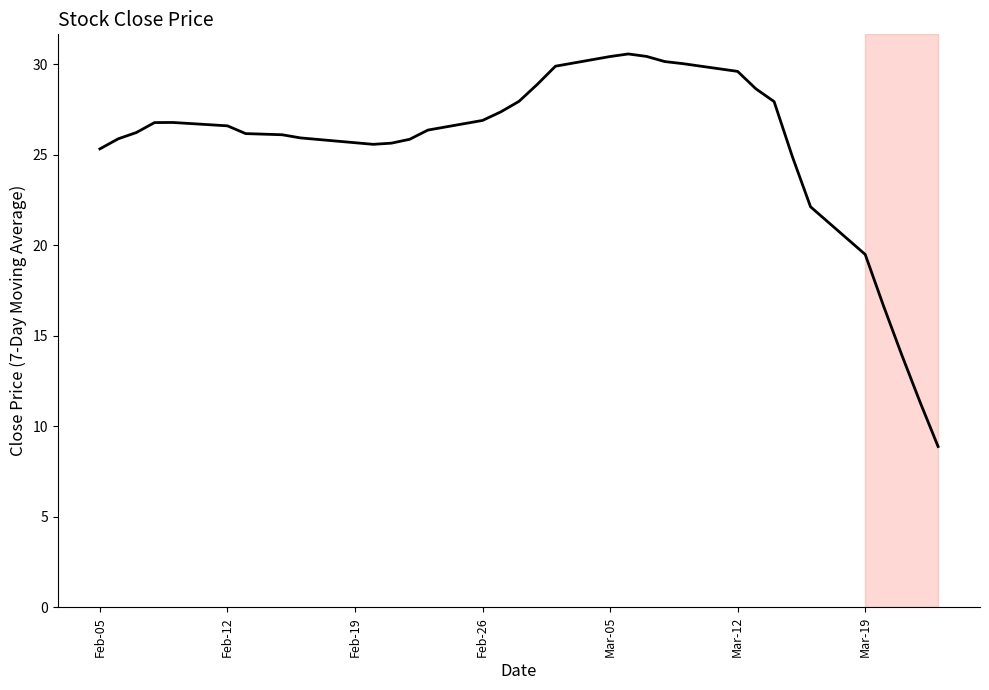

Is it true that the value at Feb-05 is 43.2?

False